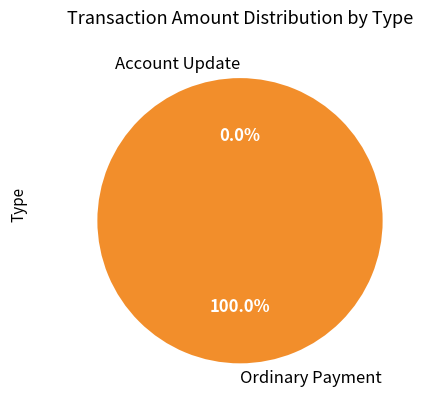

What is the total percentage of Ordinary Payment and Account Update?

100.0%